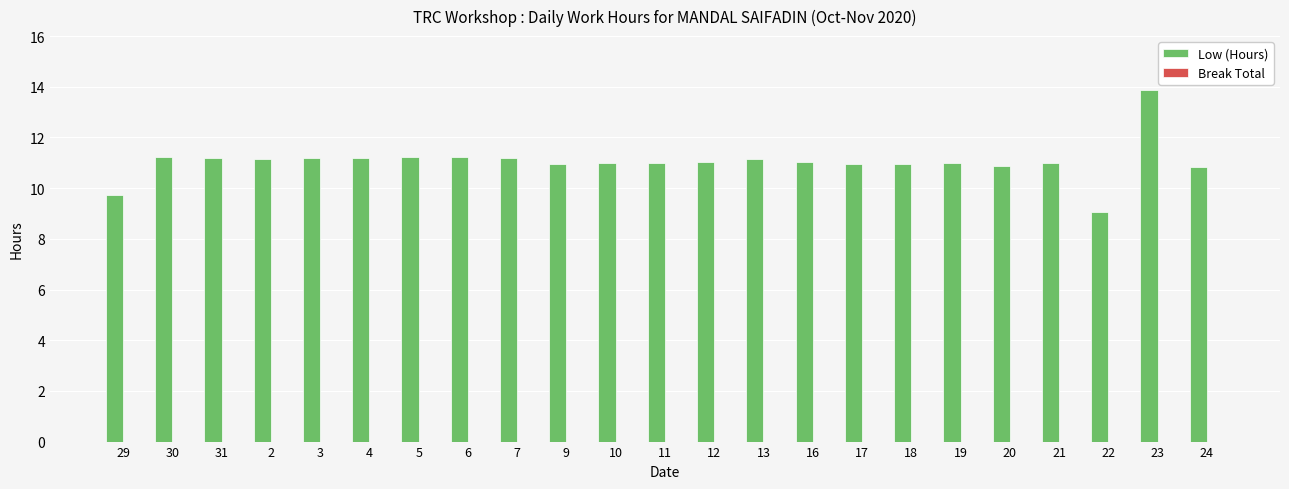

What is the ratio of the value at 24 to the value at 13?

1.0